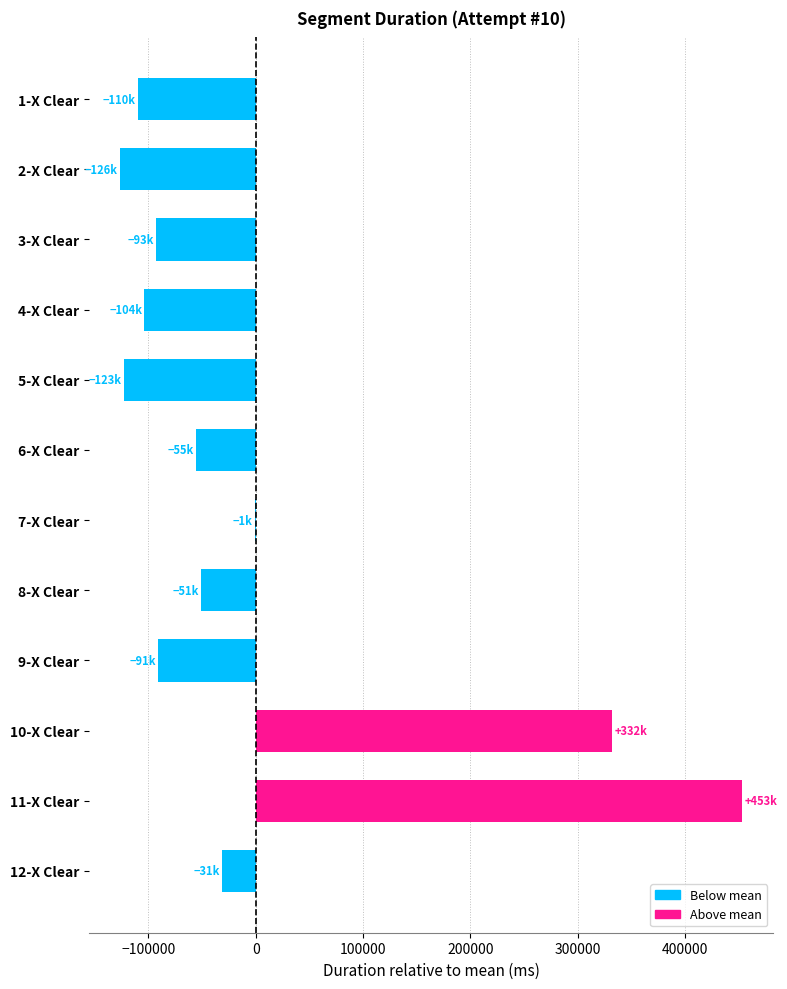

How many values exceed -55412?

5